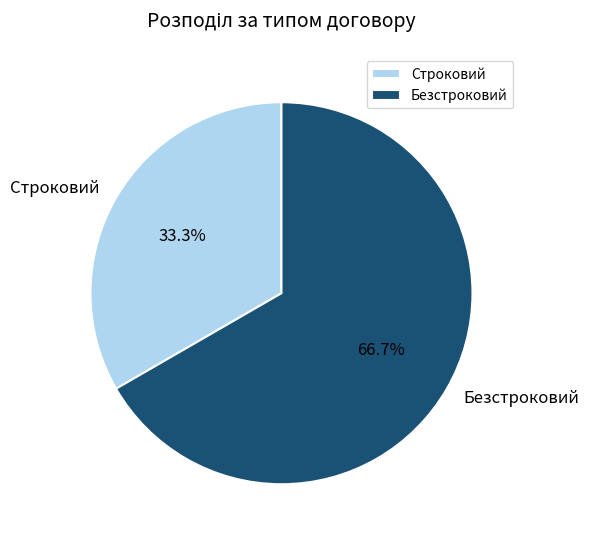

To the nearest percent, what portion does Безстроковий represent?

67%